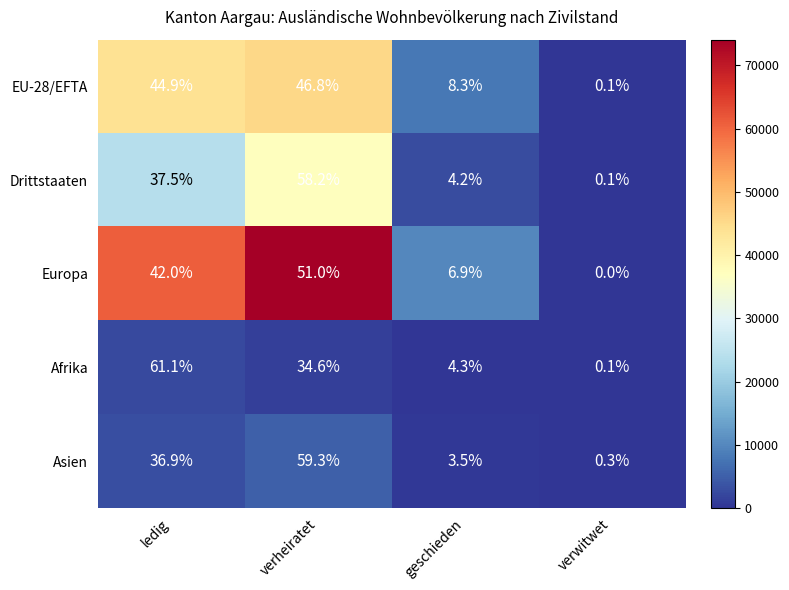

What is the difference between the highest and lowest values at verheiratet?

72657